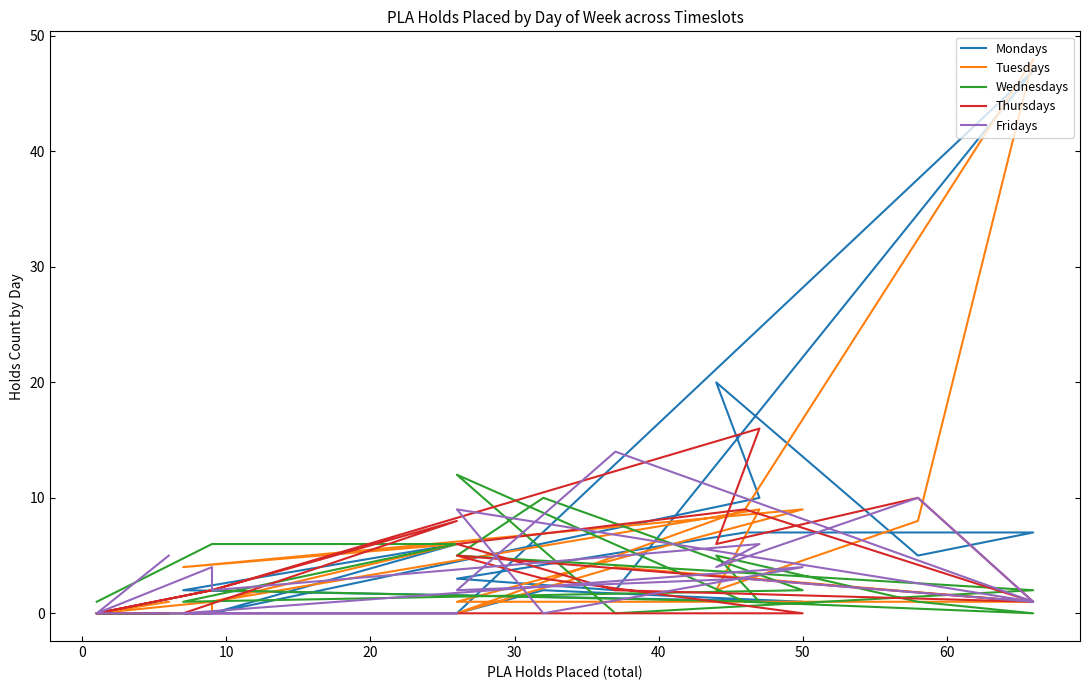

Is this an area chart (filled region under the line)?

No